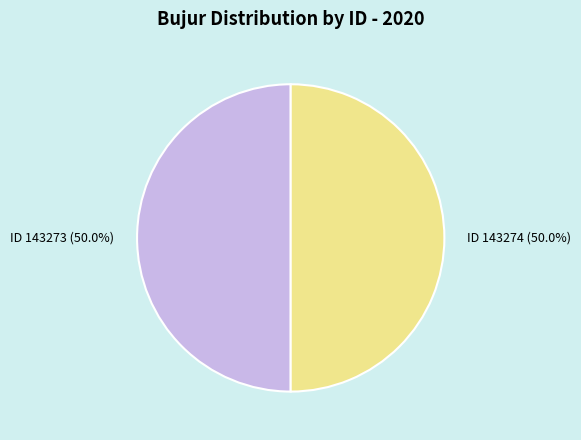

How much of the chart is everything except ID 143274 (50.0%)?

50.0%